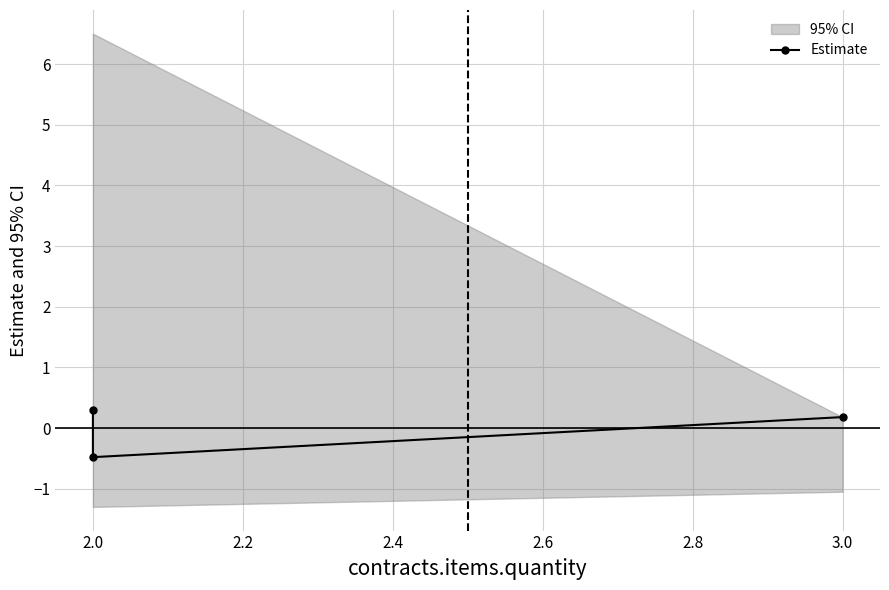

Between 2.0 and 3.0, which is larger?

3.0